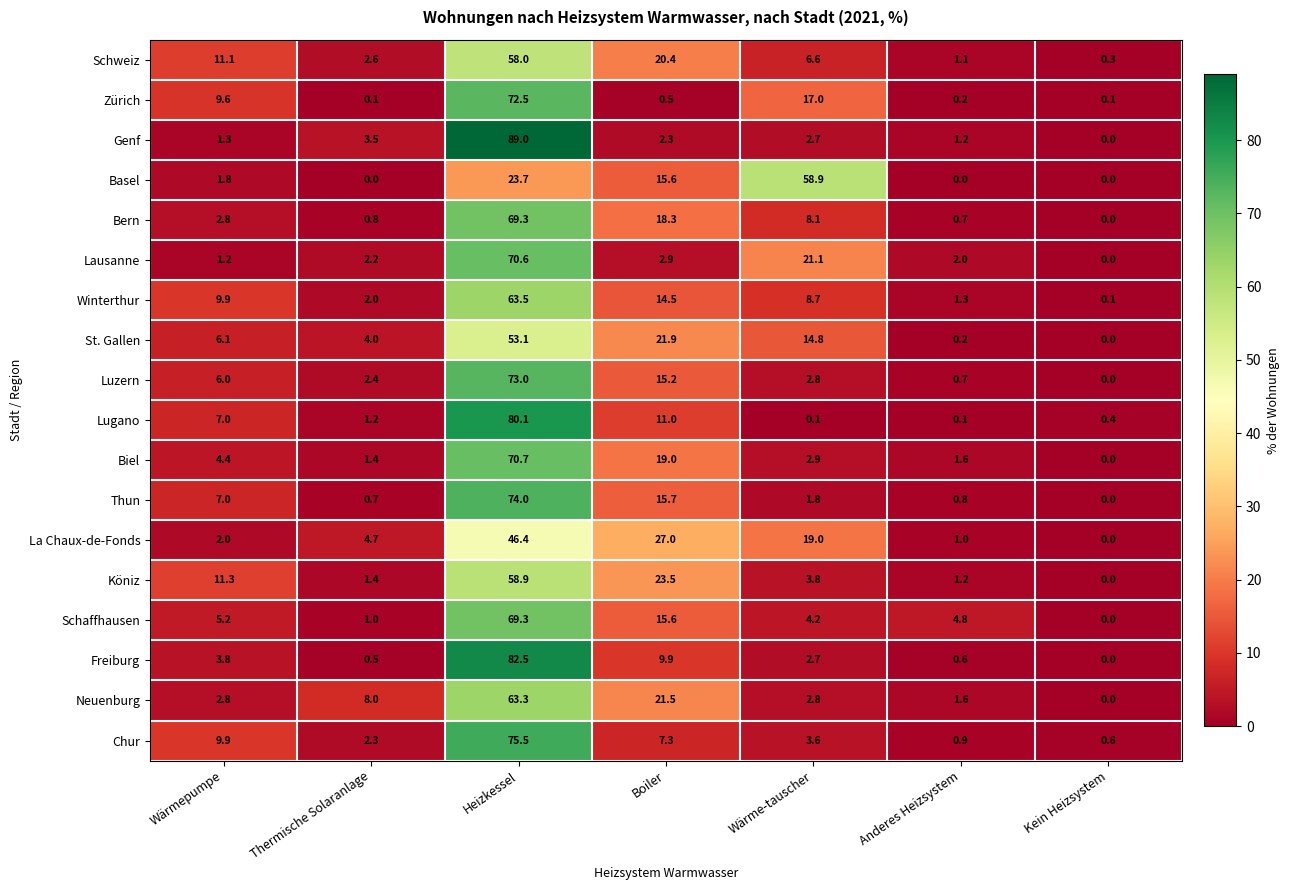

The Winterthur series shows 14.8 at Wärmepumpe. True or false?

False